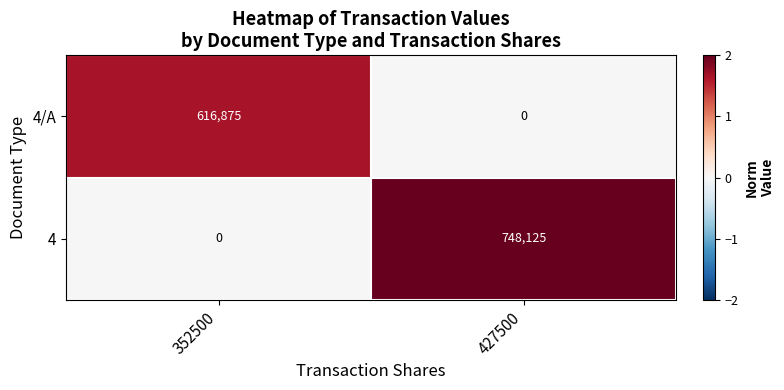

At 427500, list the series in order from smallest to largest.

4/A, 4